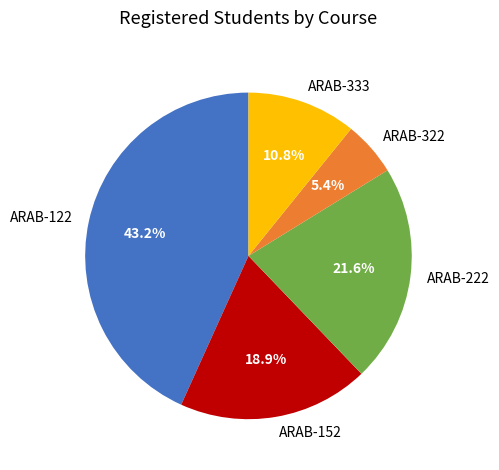

What percentage is the ARAB-152 slice, to the nearest percent?

19%